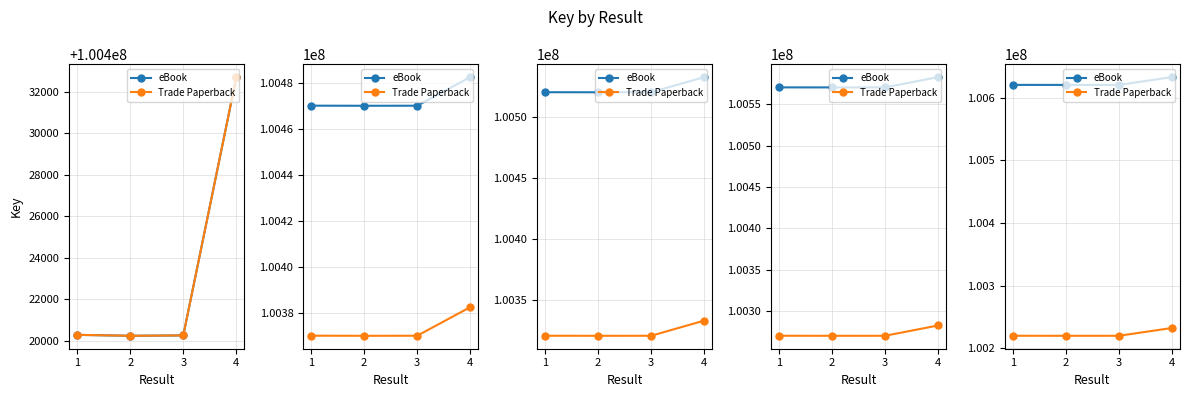

True or false: eBook and Trade Paperback cross at least once.

False